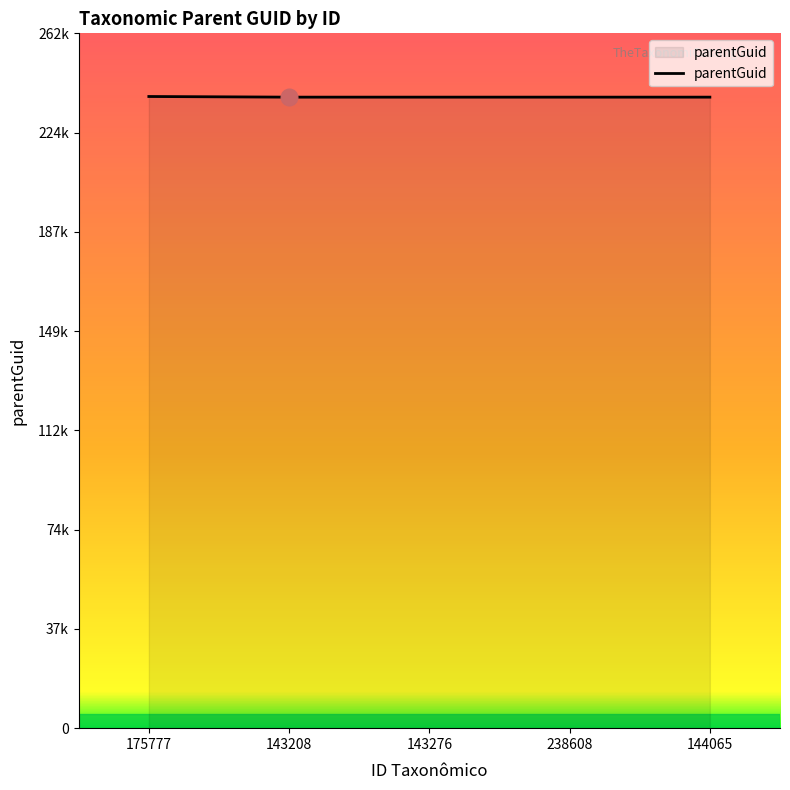

Is this an area chart (filled region under the line)?

Yes